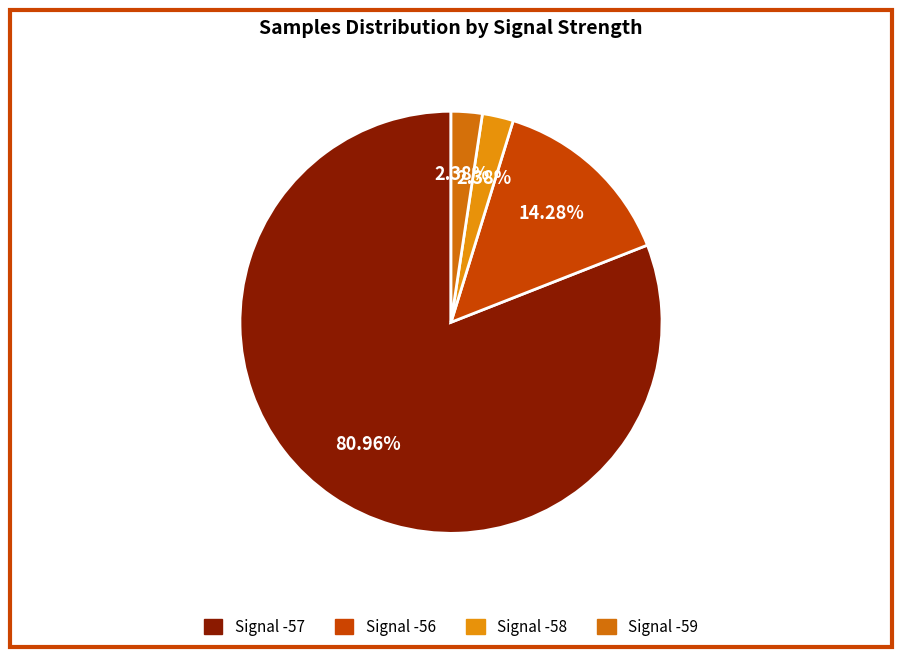

How many slices are in this pie chart?

4